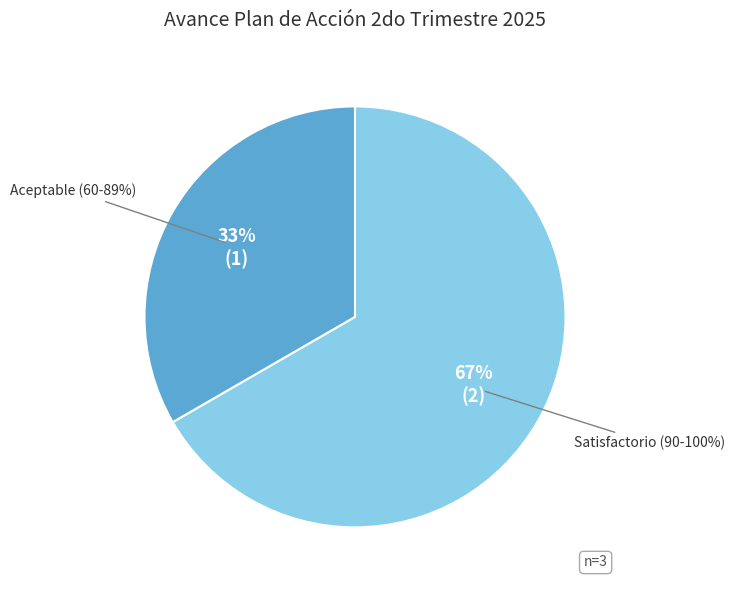

Do Insatisfactorio and Sin Reporte together represent more than half of the pie?

No